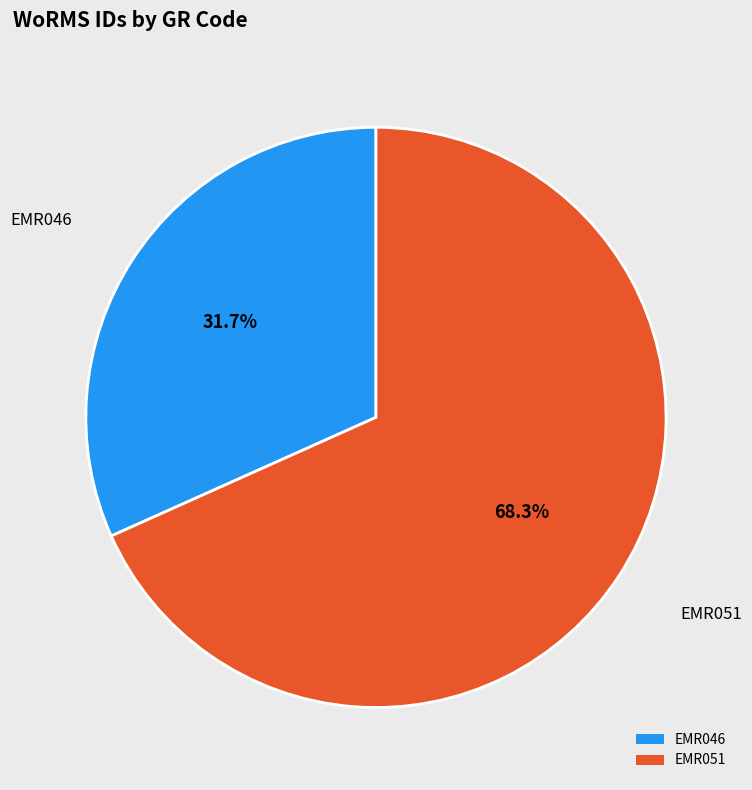

Is it true that EMR046 is 32% of the pie?

True